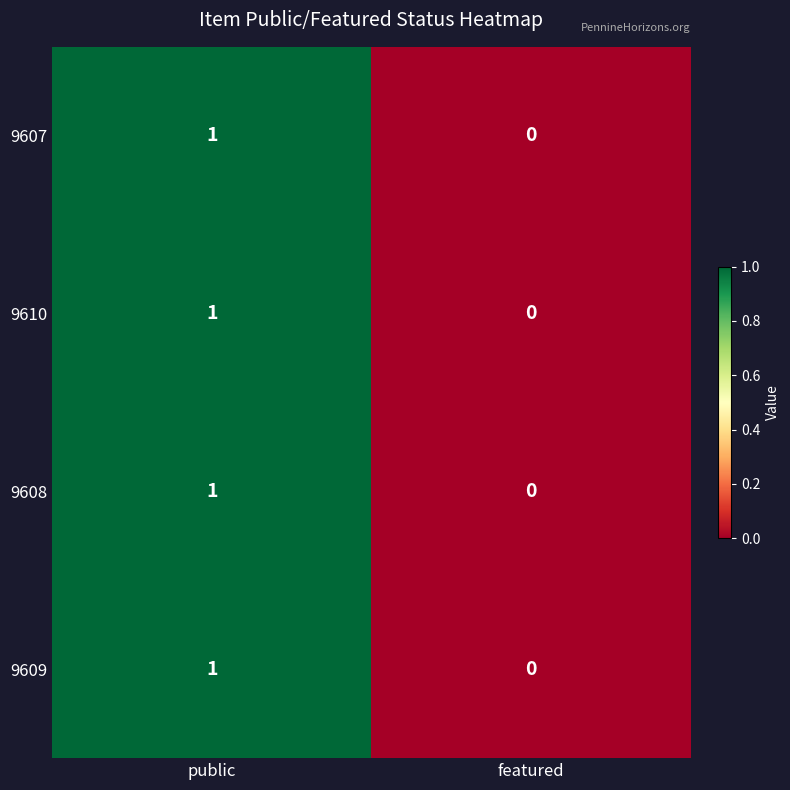

At which label is 9607 closest to 0?

featured